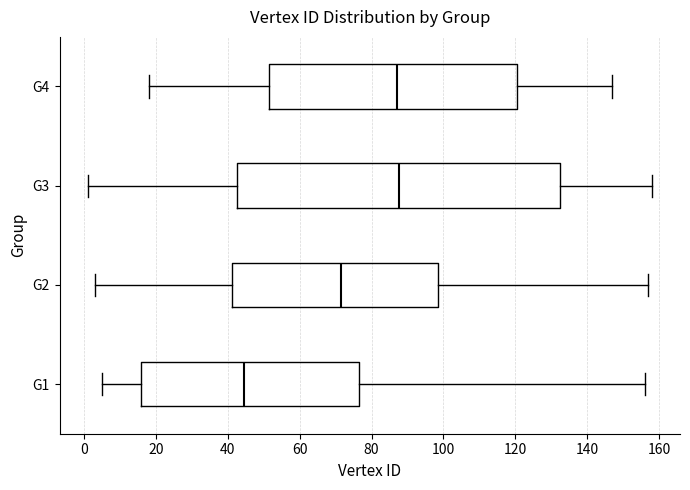

Reading bottom to top, transcribe this box plot: for each box, give where its median line is, the range the box spans, and where its two whiskers end, as read against the x-axis. The values are not printed on the chart, so give them approximately, as read against the axis.

G1: median 44, box 16 to 76, whiskers 6 to 156
G2: median 72, box 42 to 98, whiskers 4 to 158
G3: median 88, box 42 to 132, whiskers 2 to 158
G4: median 88, box 52 to 120, whiskers 18 to 148